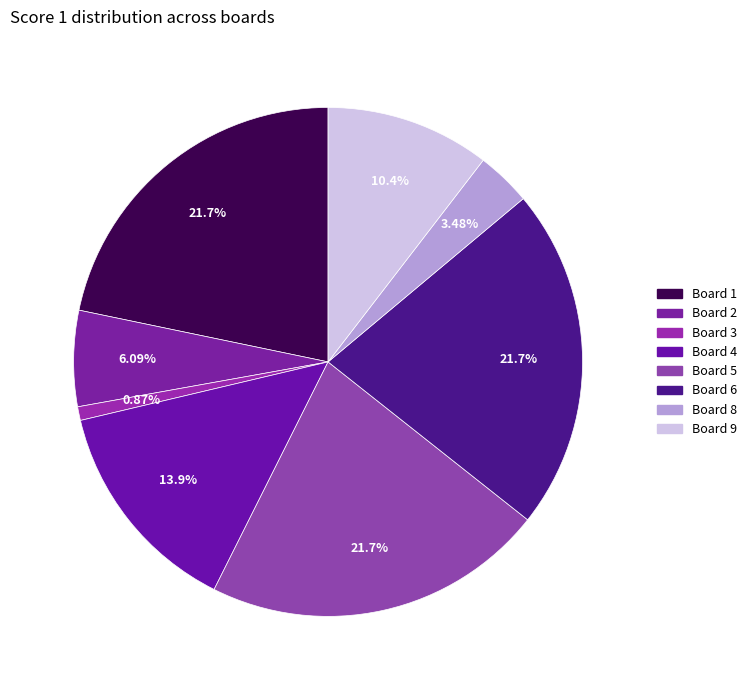

Is there a majority slice in this chart?

No